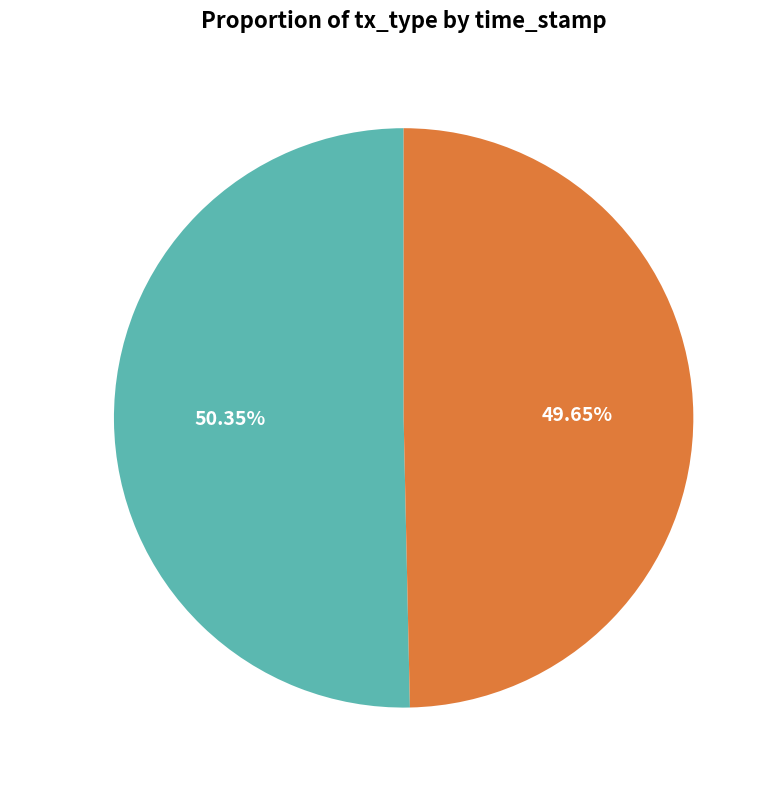

What is the ratio of the value at Regular to the value at Vote?

1.0